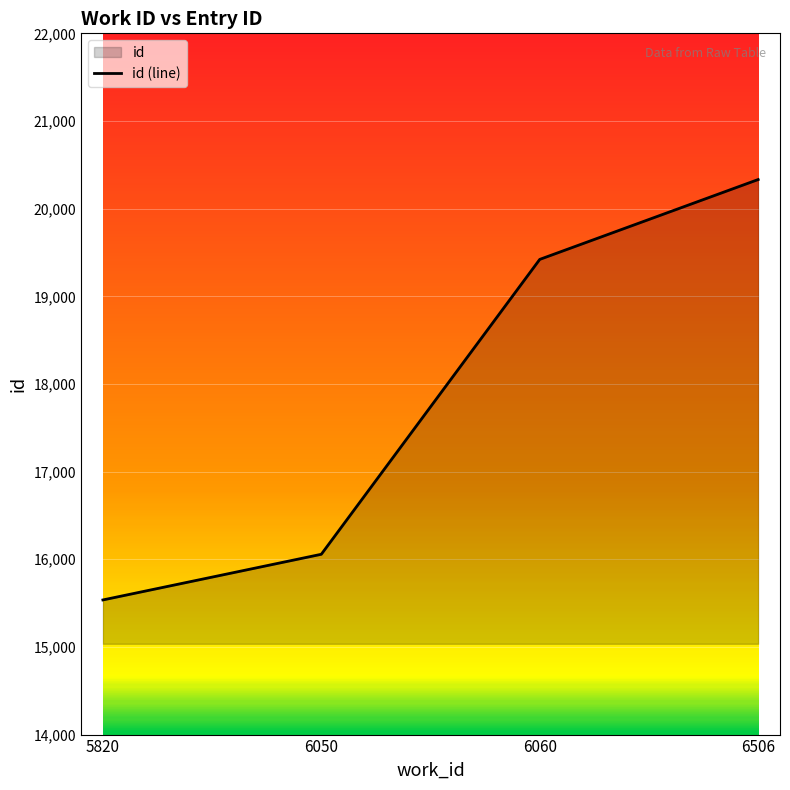

How many values are between 16057 and 20332?

3